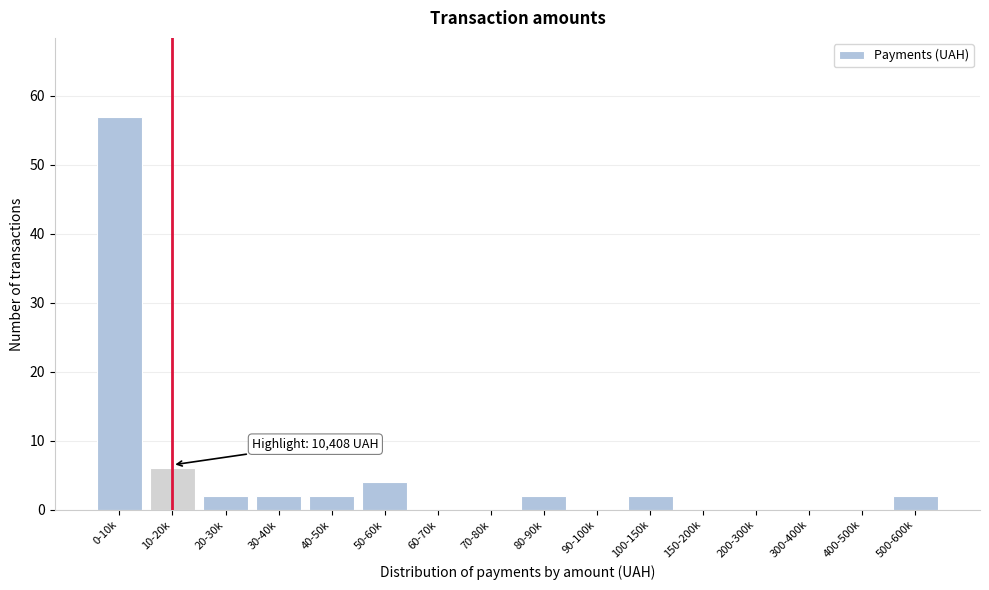

Reading left to right, list all the values displayed in this chart.

0-10k=57	10-20k=6	20-30k=2	30-40k=2	40-50k=2	50-60k=4	60-70k=0	70-80k=0	80-90k=2	90-100k=0	100-150k=2	150-200k=0	200-300k=0	300-400k=0	400-500k=0	500-600k=2